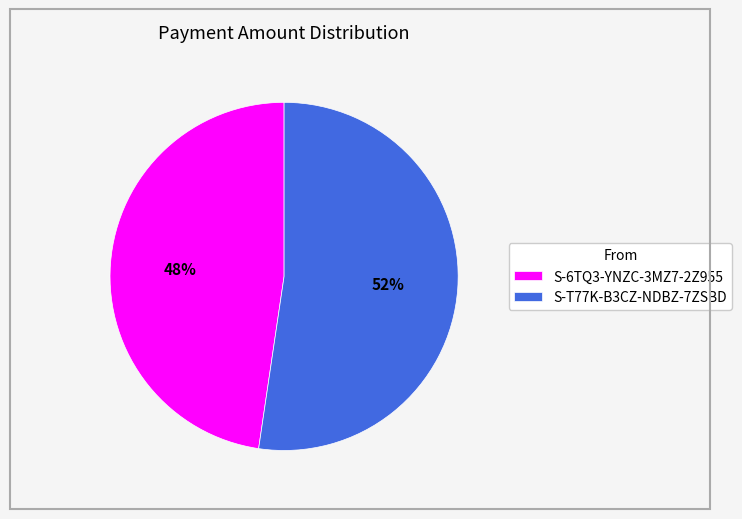

True or false: S-6TQ3-YNZC-3MZ7-2Z955 accounts for 42% of the total.

False